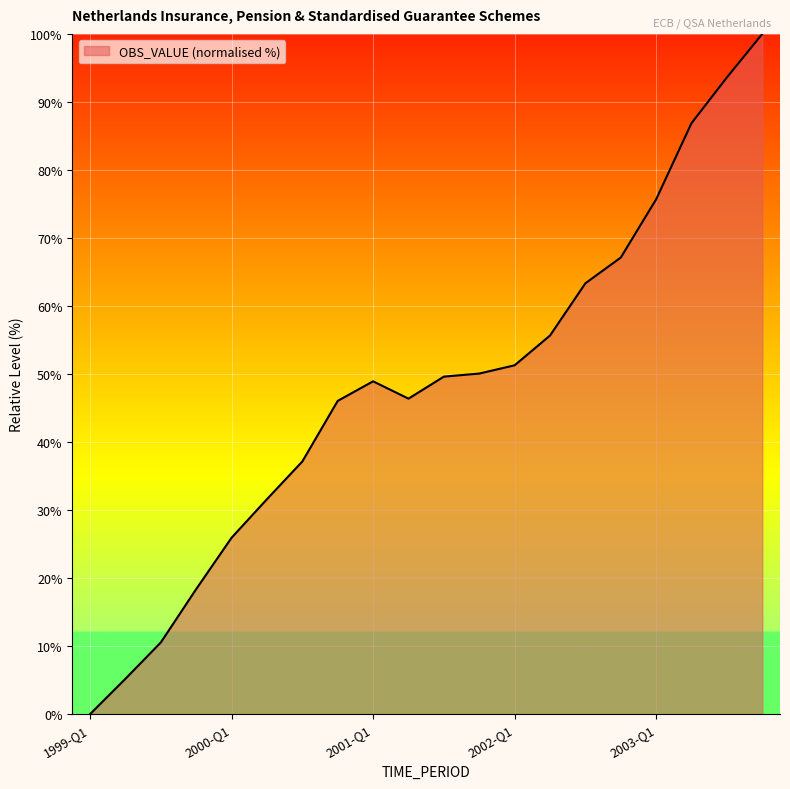

What is the greatest value displayed?

100.0